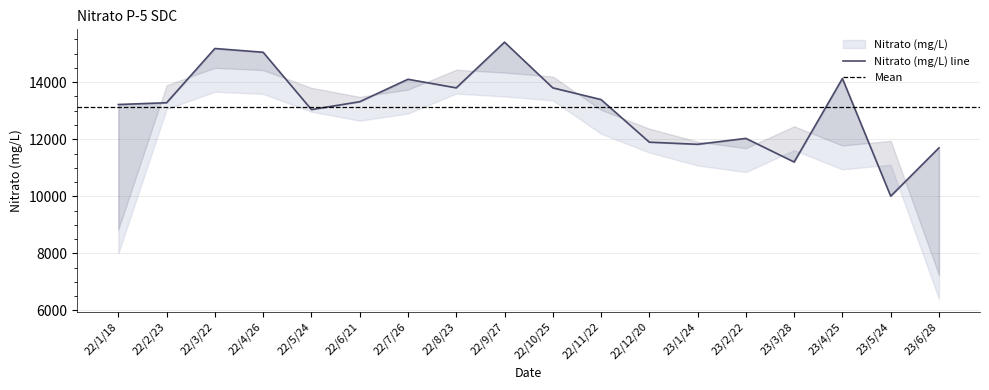

The value at 22/6/21 is 8923.2. True or false?

False